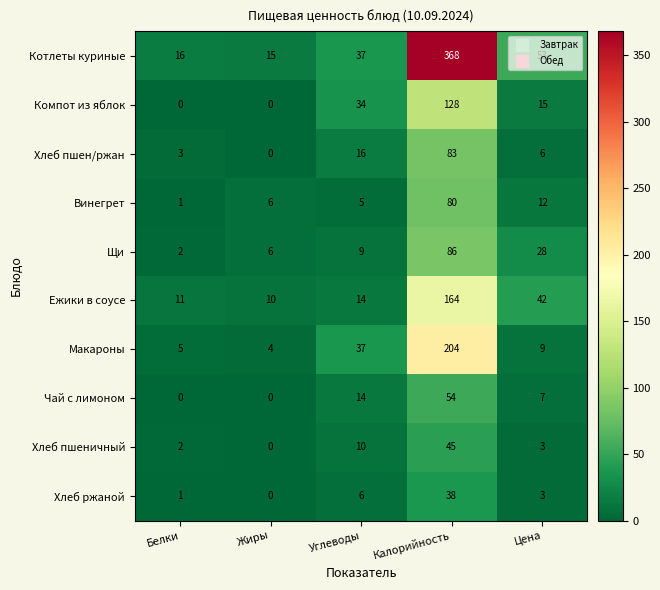

Rank the series by their maximum value, from highest to lowest.

Котлеты куриные, Макароны, Ежики в соусе, Компот из яблок, Щи, Хлеб пшен/ржан, Винегрет, Чай с лимоном, Хлеб пшеничный, Хлеб ржаной